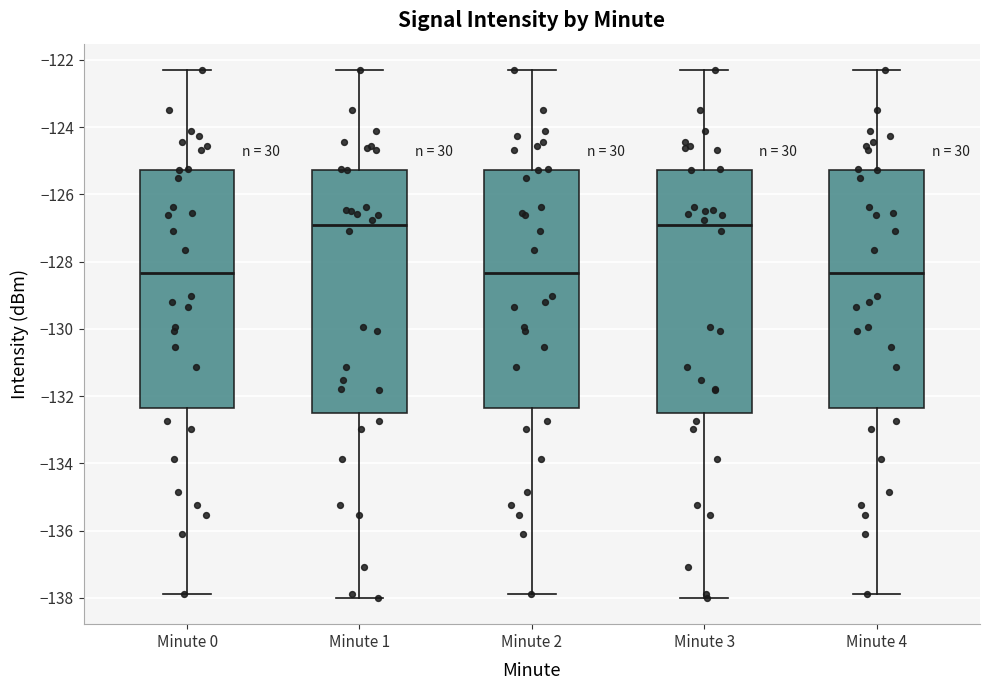

Where does the median line of the box for Minute 3 sit on the y-axis? The values are not printed on the chart, so give them approximately, as read against the axis.

-127.0